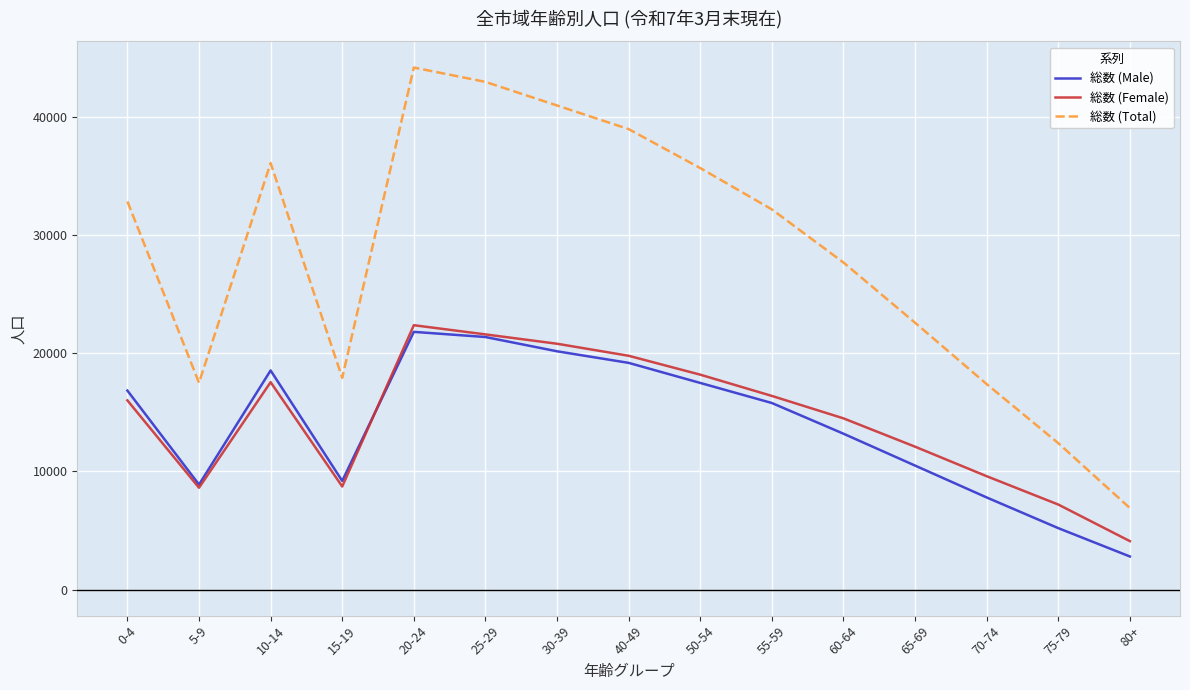

What is the difference between the highest and lowest values at 20-24?

22389